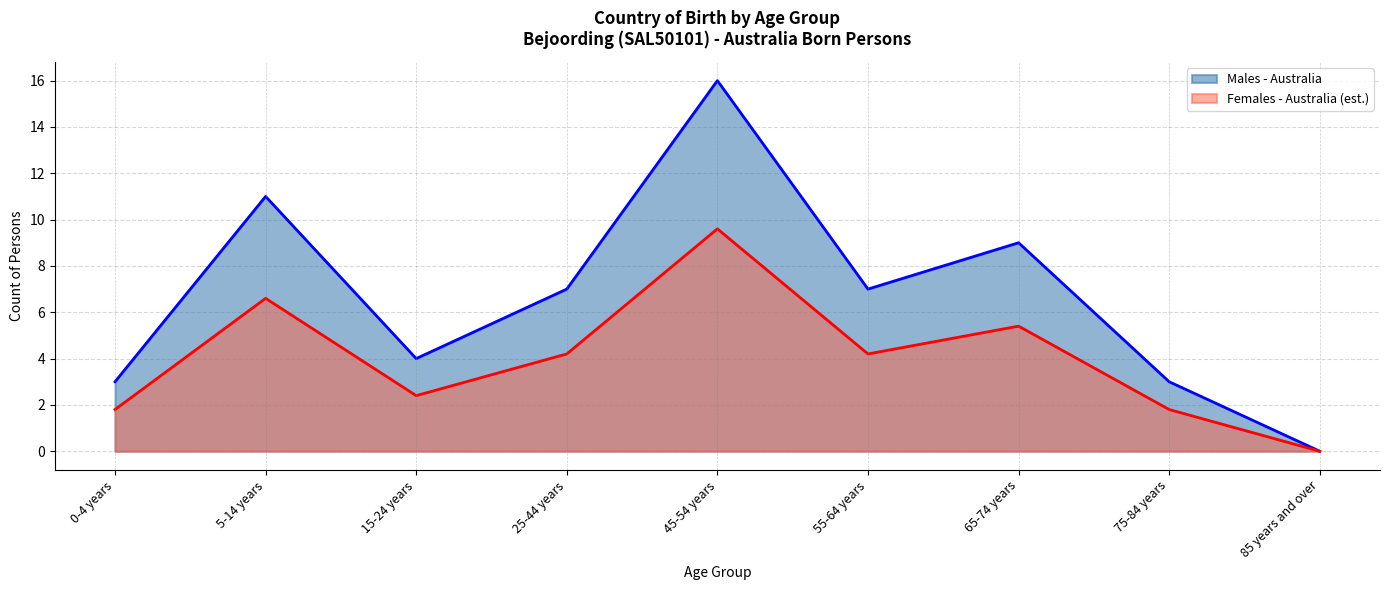

At which label does Total (Australia) first exceed 4?

5-14 years